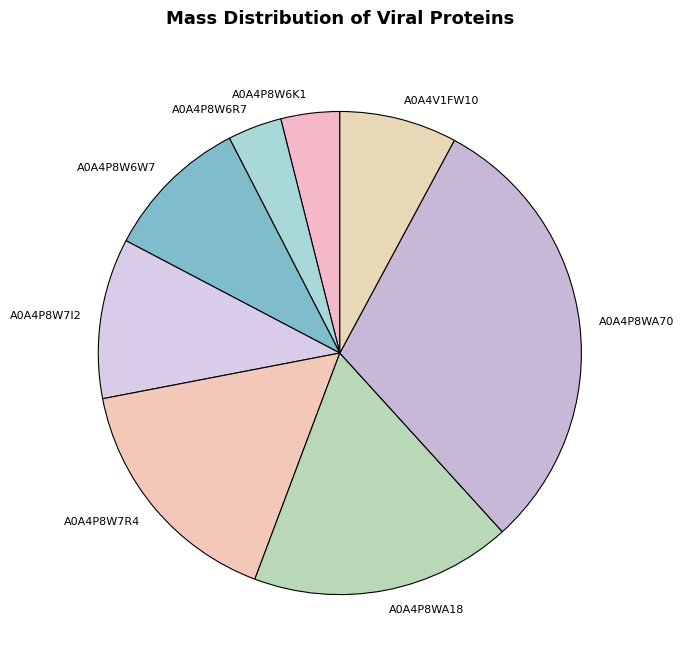

Is A0A4P8W6W7 the majority of the pie?

No